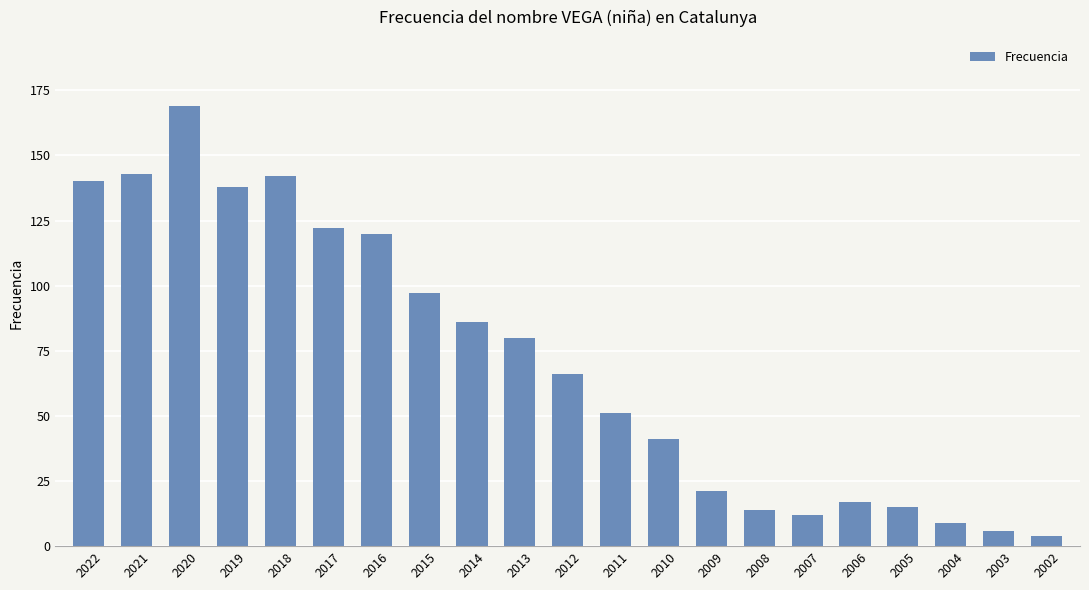

What is the difference between the maximum and second lowest values?

163